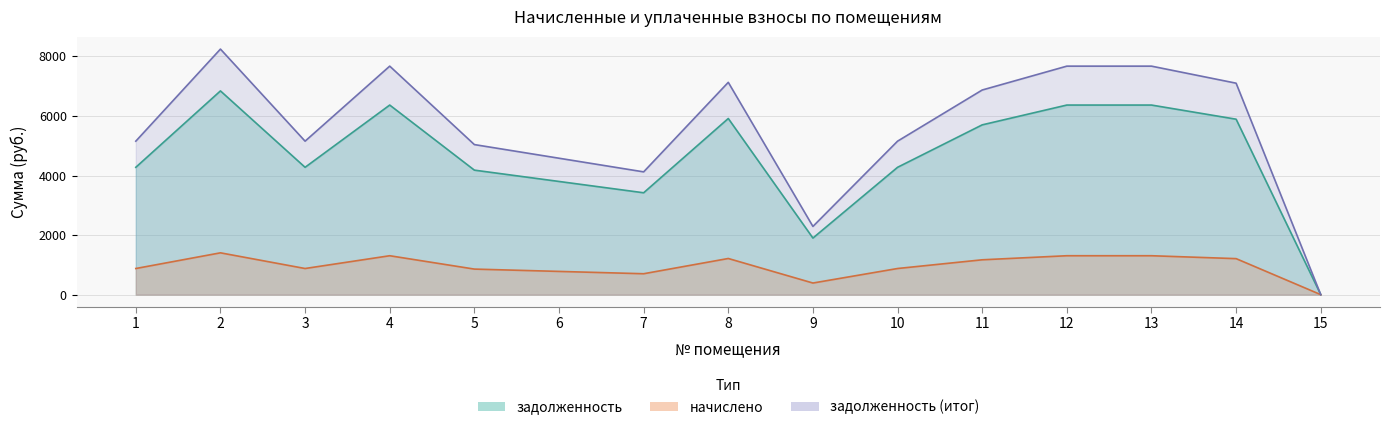

What is the value of the начислено point at the 2nd from the left?

1404.0